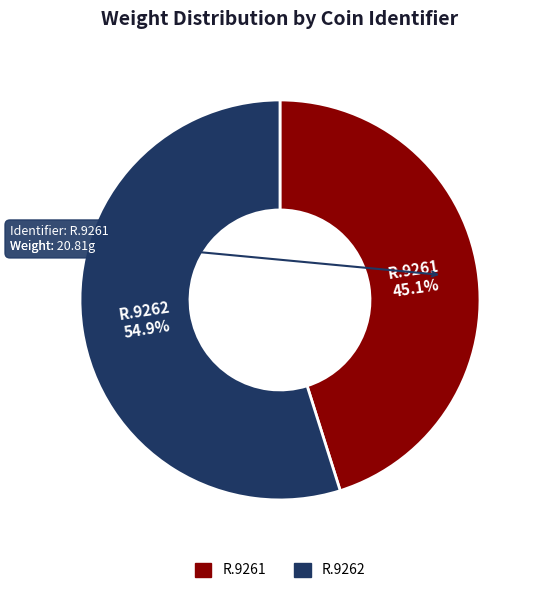

What is the majority slice?

R.9262